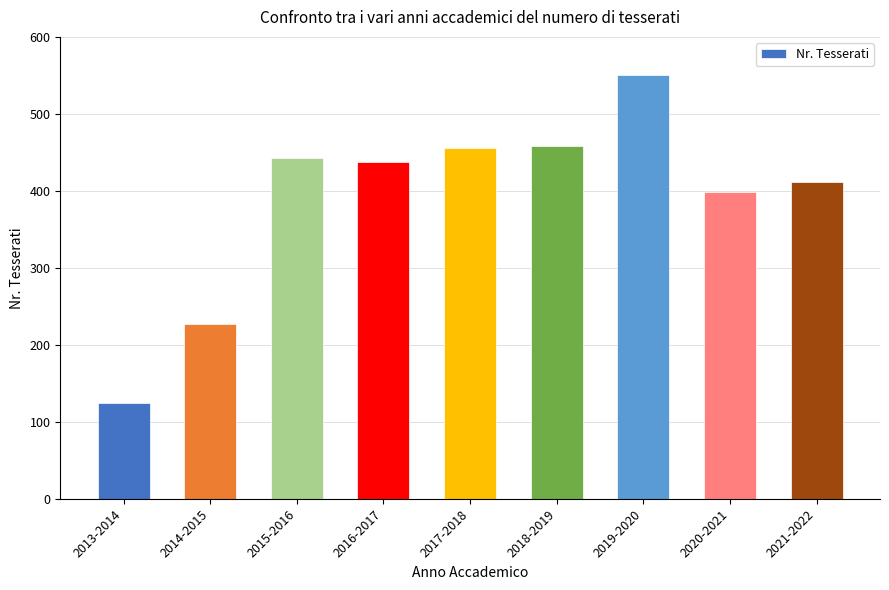

What is the difference between the values at 2021-2022 and 2013-2014?

287